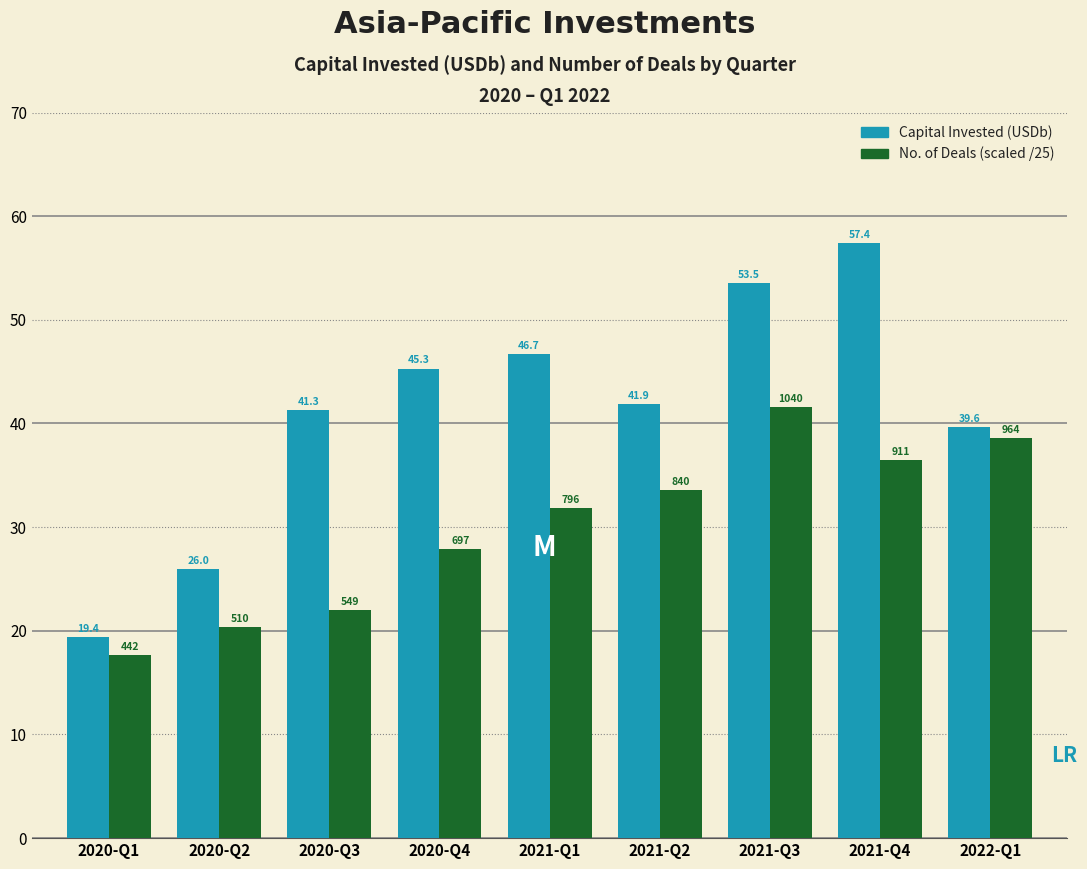

Reading left to right, list all the values displayed in this chart.

Capital Invested (USDb): 19.4	26.0	41.3	45.3	46.7	41.9	53.5	57.4	39.6
No. of Deals (scaled /25): 17.7	20.4	22.0	27.9	31.8	33.6	41.6	36.4	38.6